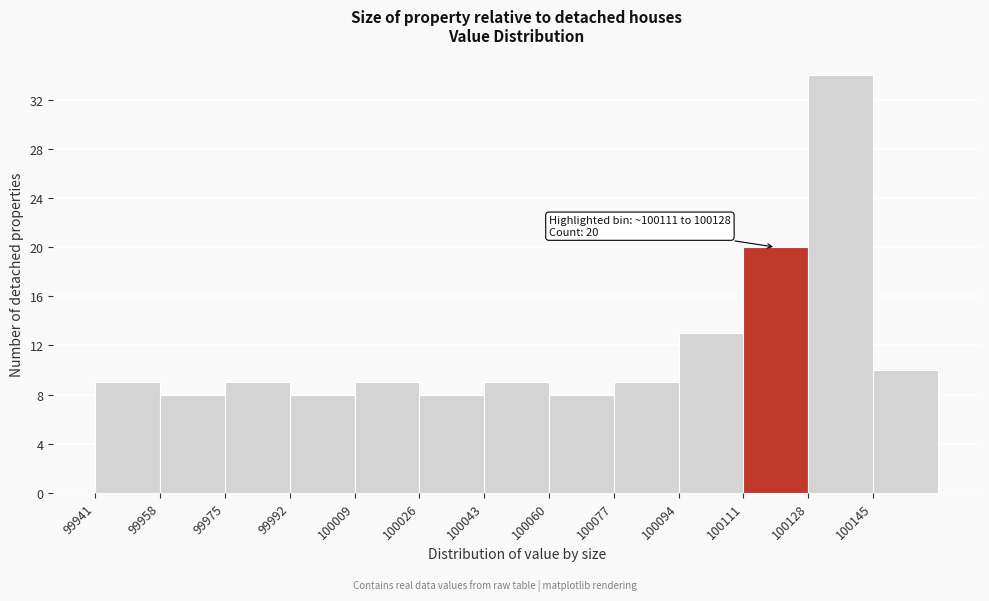

Which range on the x-axis has the tallest bar?

100128 to 100145